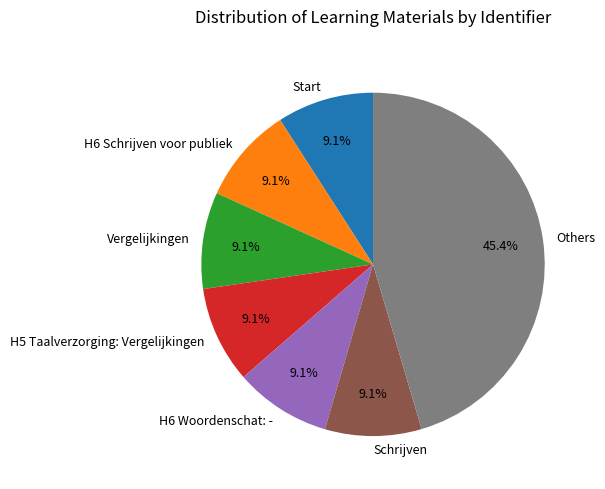

How many slices are in this pie chart?

7